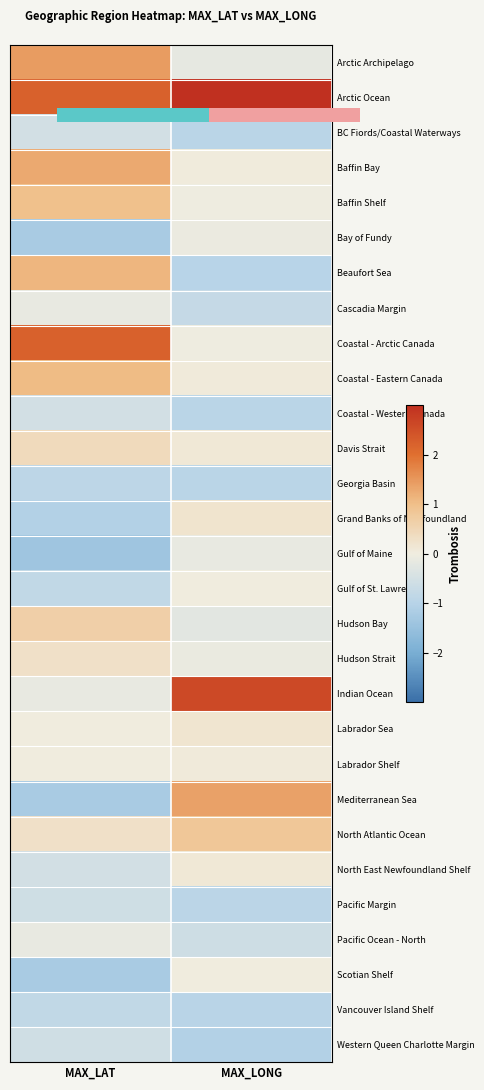

What is the smallest value displayed?

-1.4